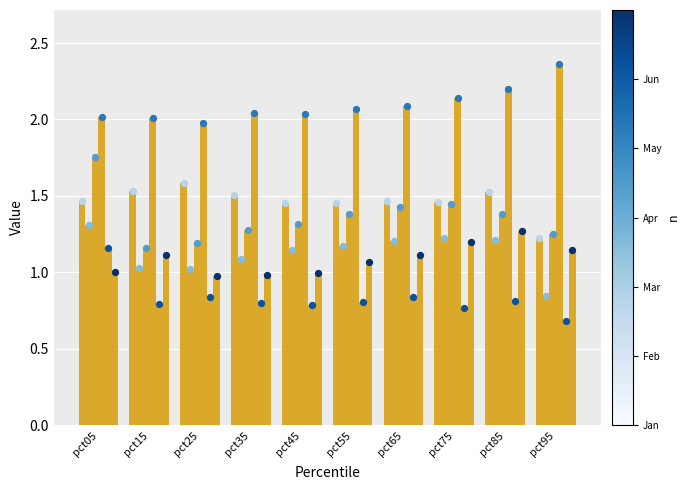

Which series reaches the maximum Y coordinate?

Apr